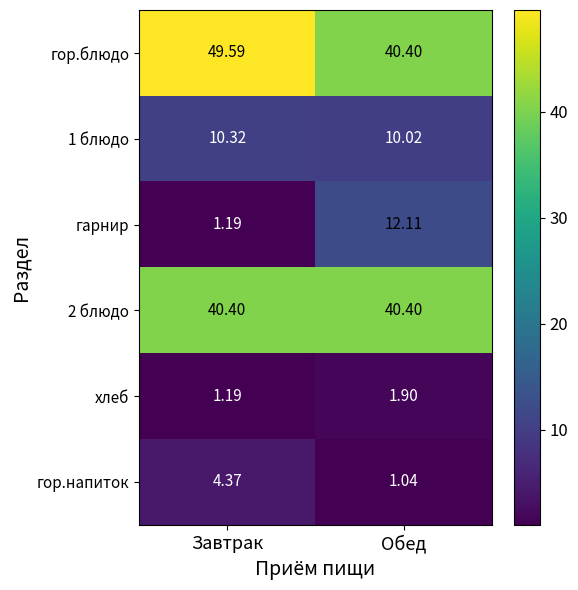

At which category is the sum across all series the highest?

Завтрак